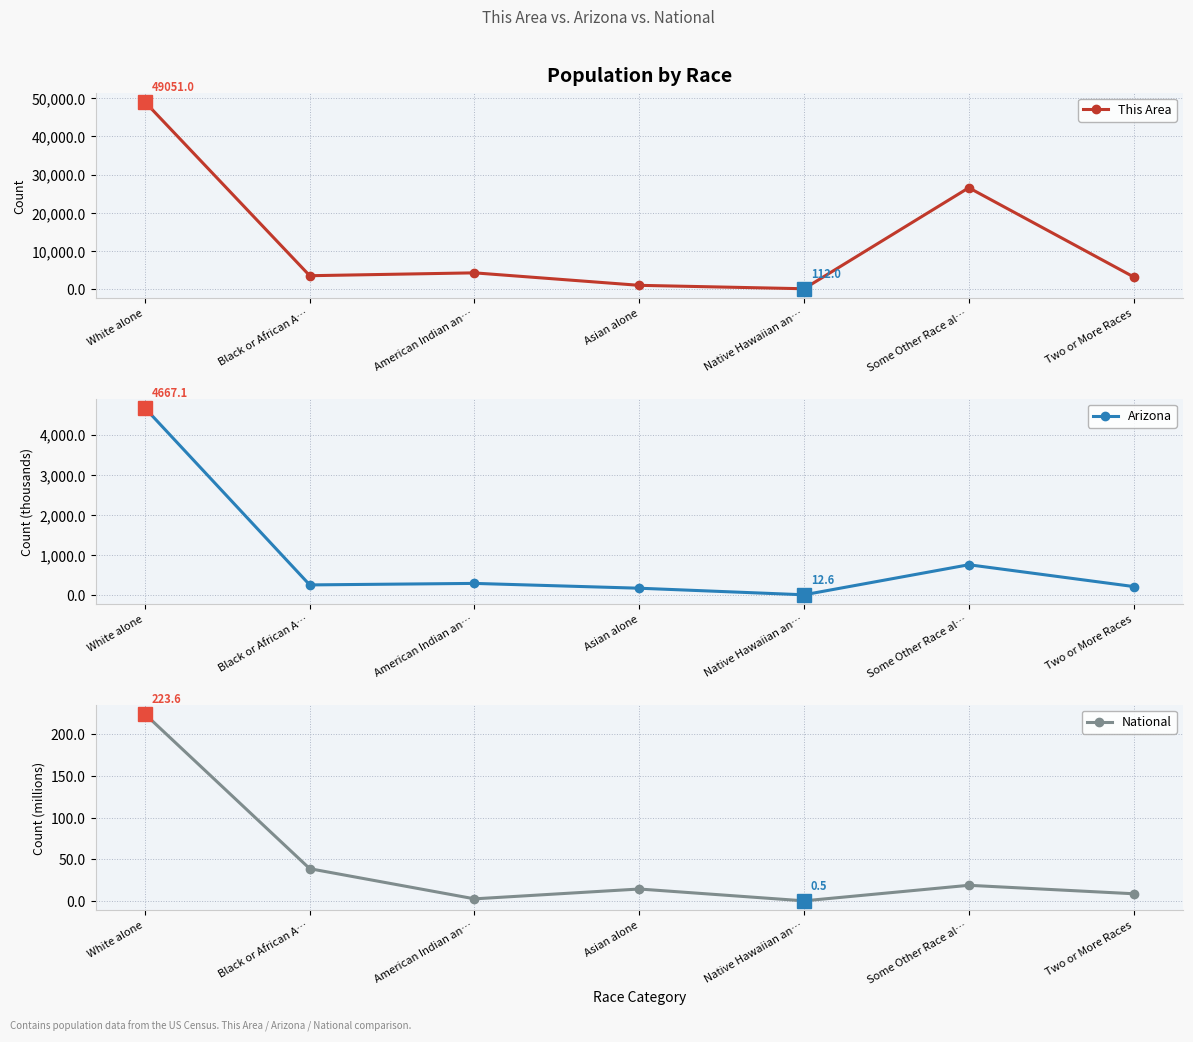

Rank the series at Two or More Races from lowest to highest value.

National, Arizona, This Area